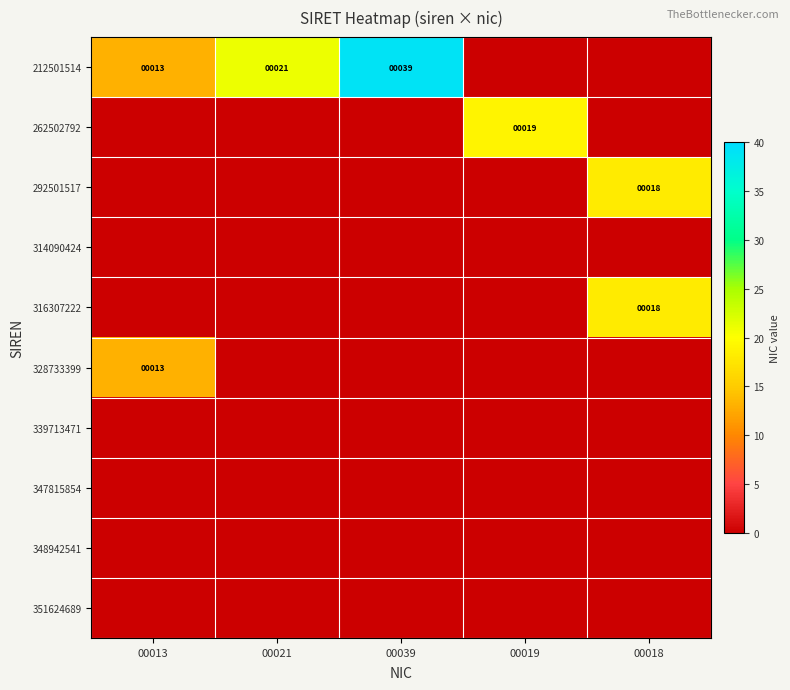

Is it true that 212501514 equals 39 at 00039?

True